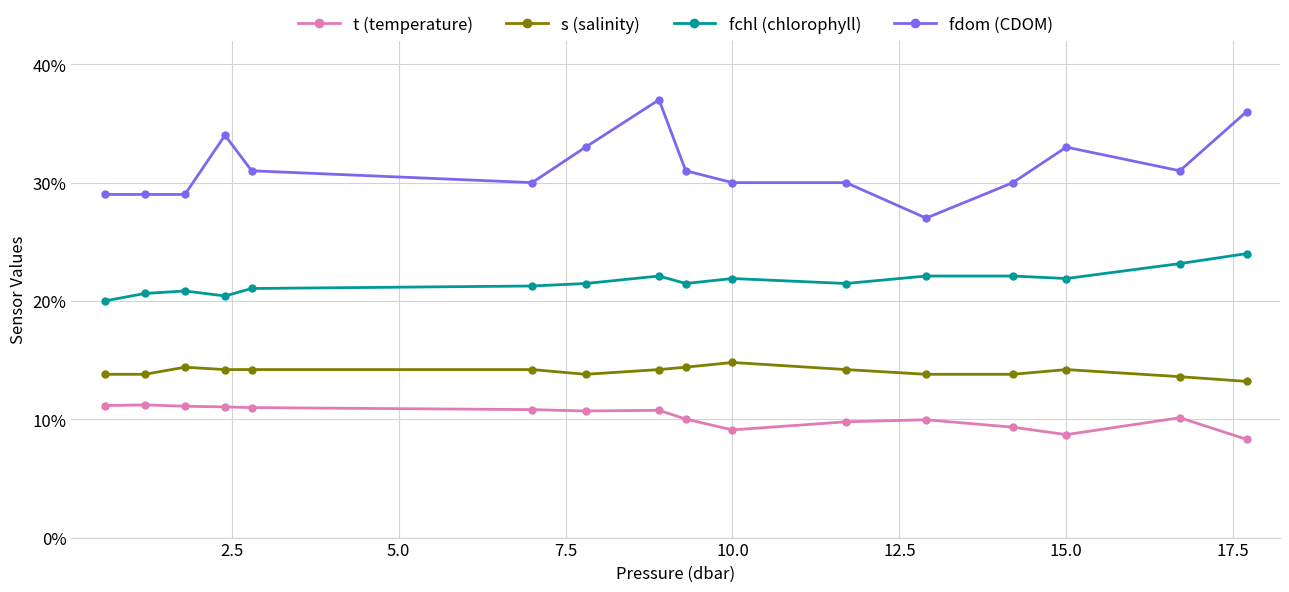

Which series has the largest range (max minus min)?

fdom (CDOM)